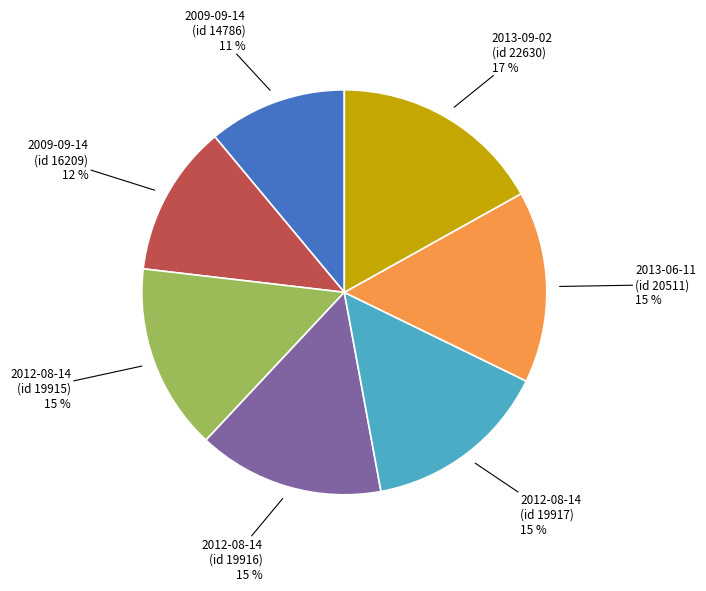

The 2012-08-14 (id 19916) slice represents 1% of the pie. True or false?

False